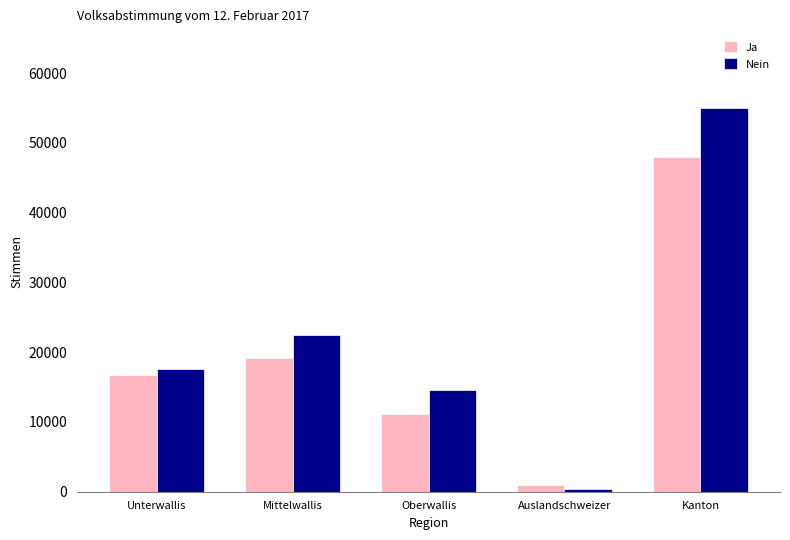

Which series changed the most between Unterwallis and Kanton?

Nein